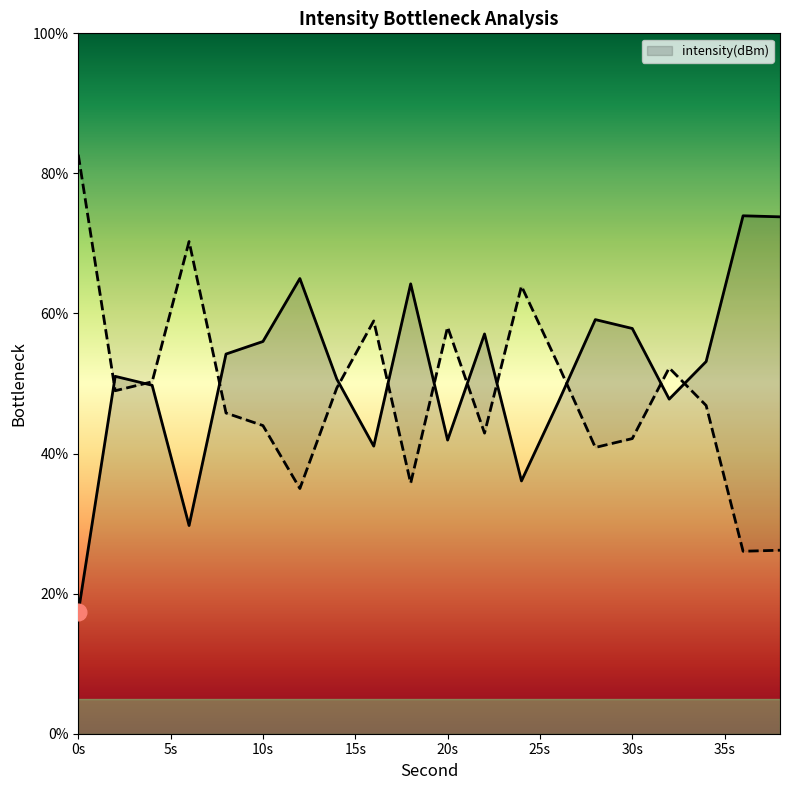

The chart shows a value of 47.4 at 26. True or false?

True